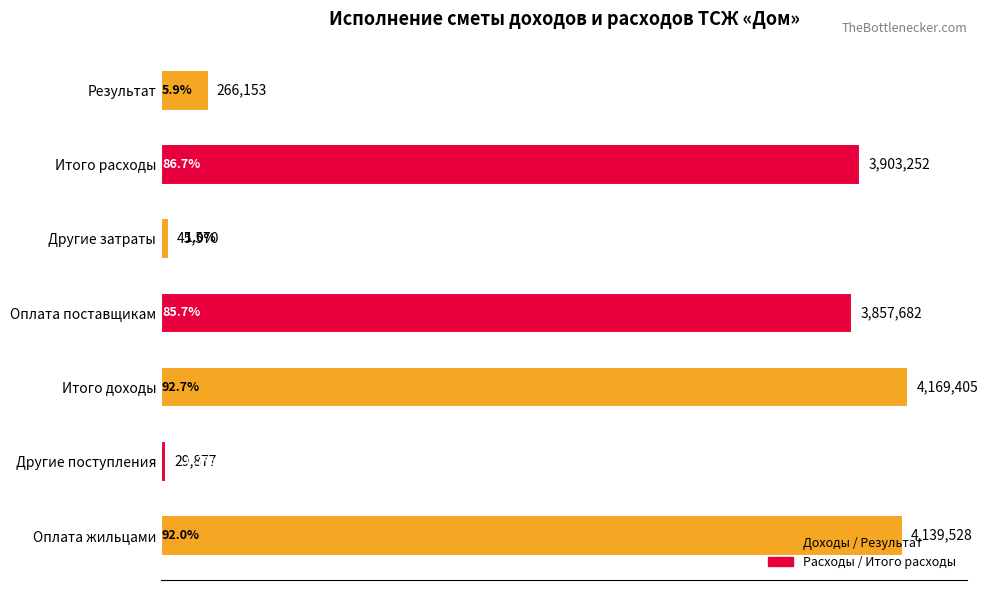

What is the difference between the second highest and minimum values?

4109651